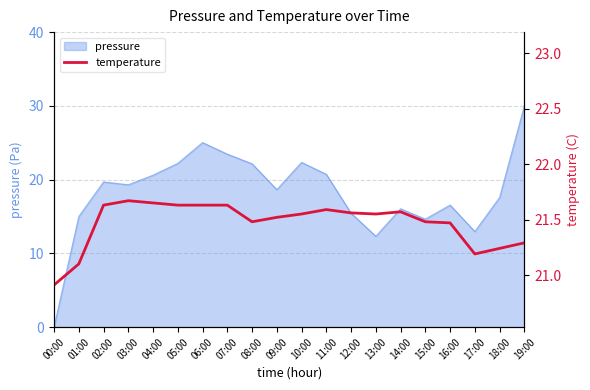

At which category does the chart reach its minimum across all series?

00:00